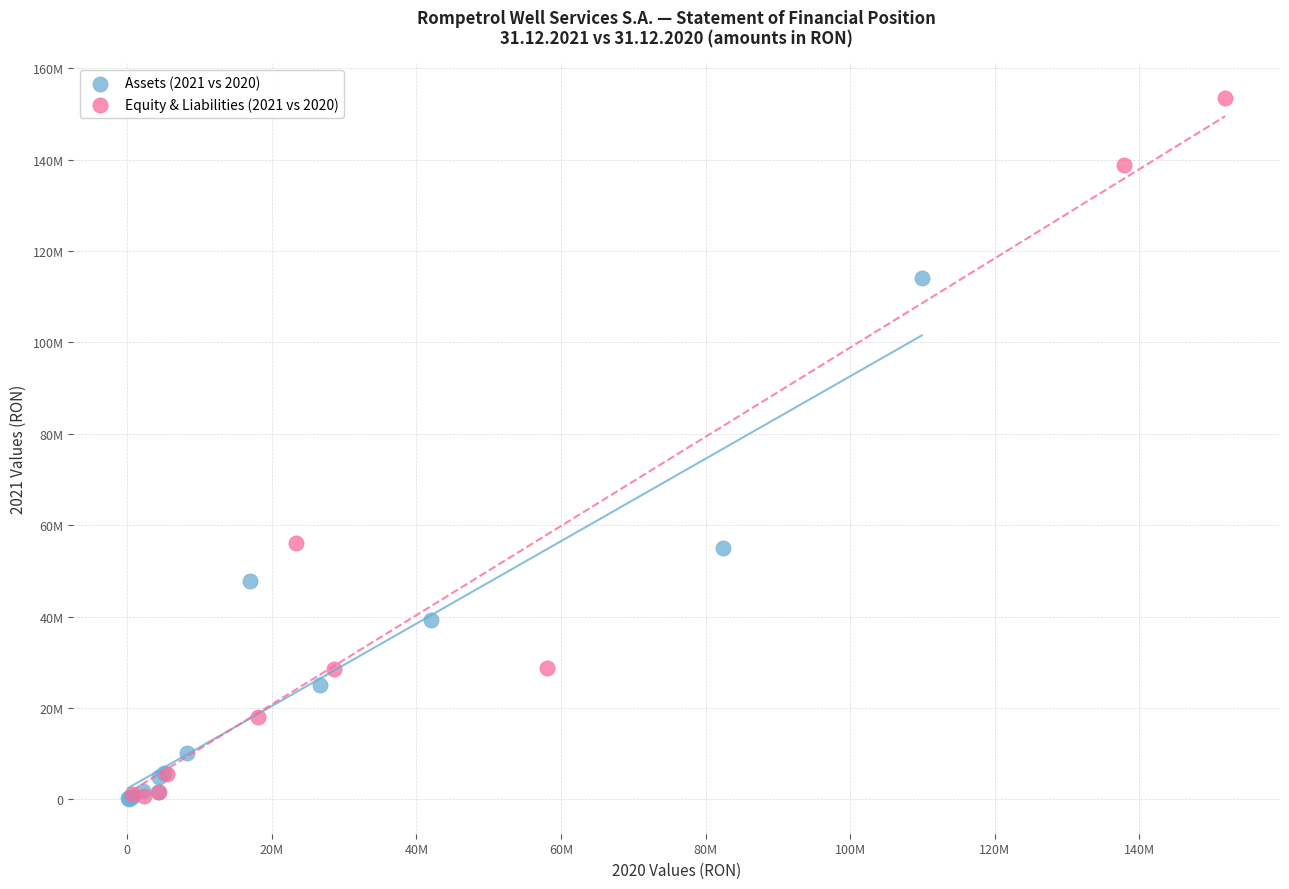

Which series has the widest spread of Y values?

Equity & Liabilities (2021 vs 2020)